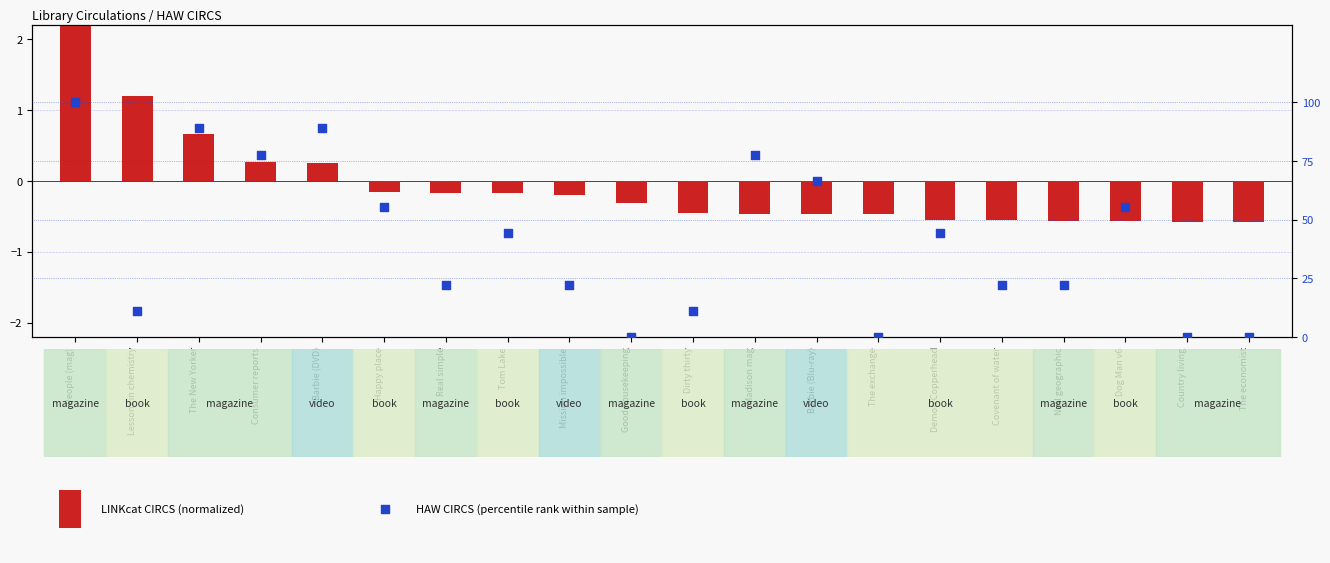

At which category is the sum across all series the highest?

People (mag)